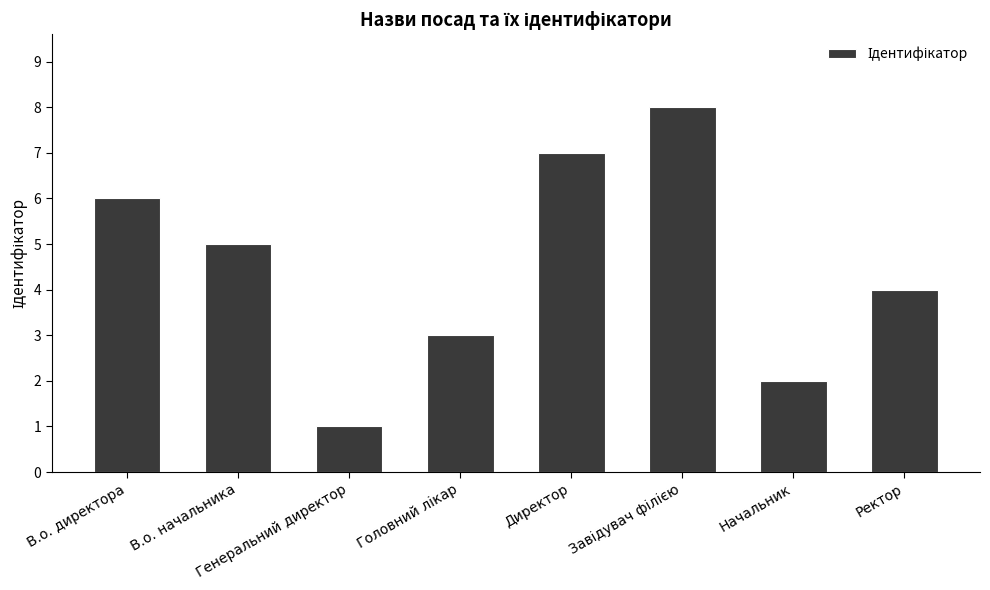

Are the bars grouped side by side (vs. stacked)?

No